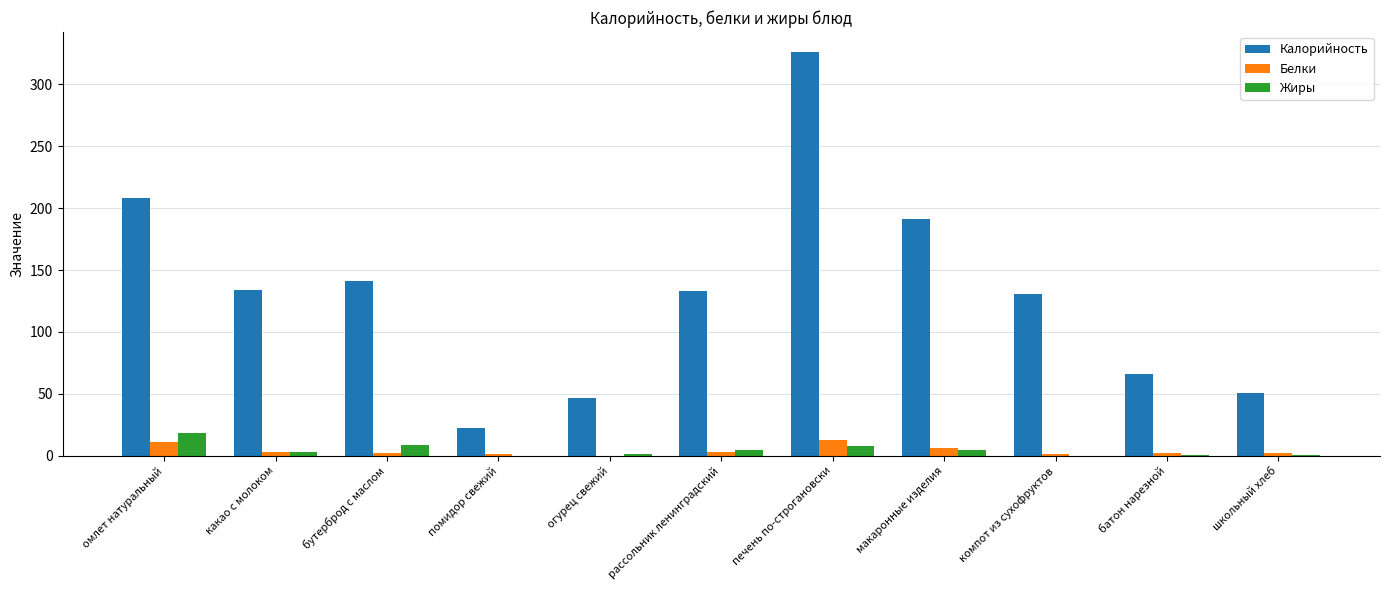

Between макаронные изделия and компот из сухофруктов, which series saw the biggest shift?

Калорийность